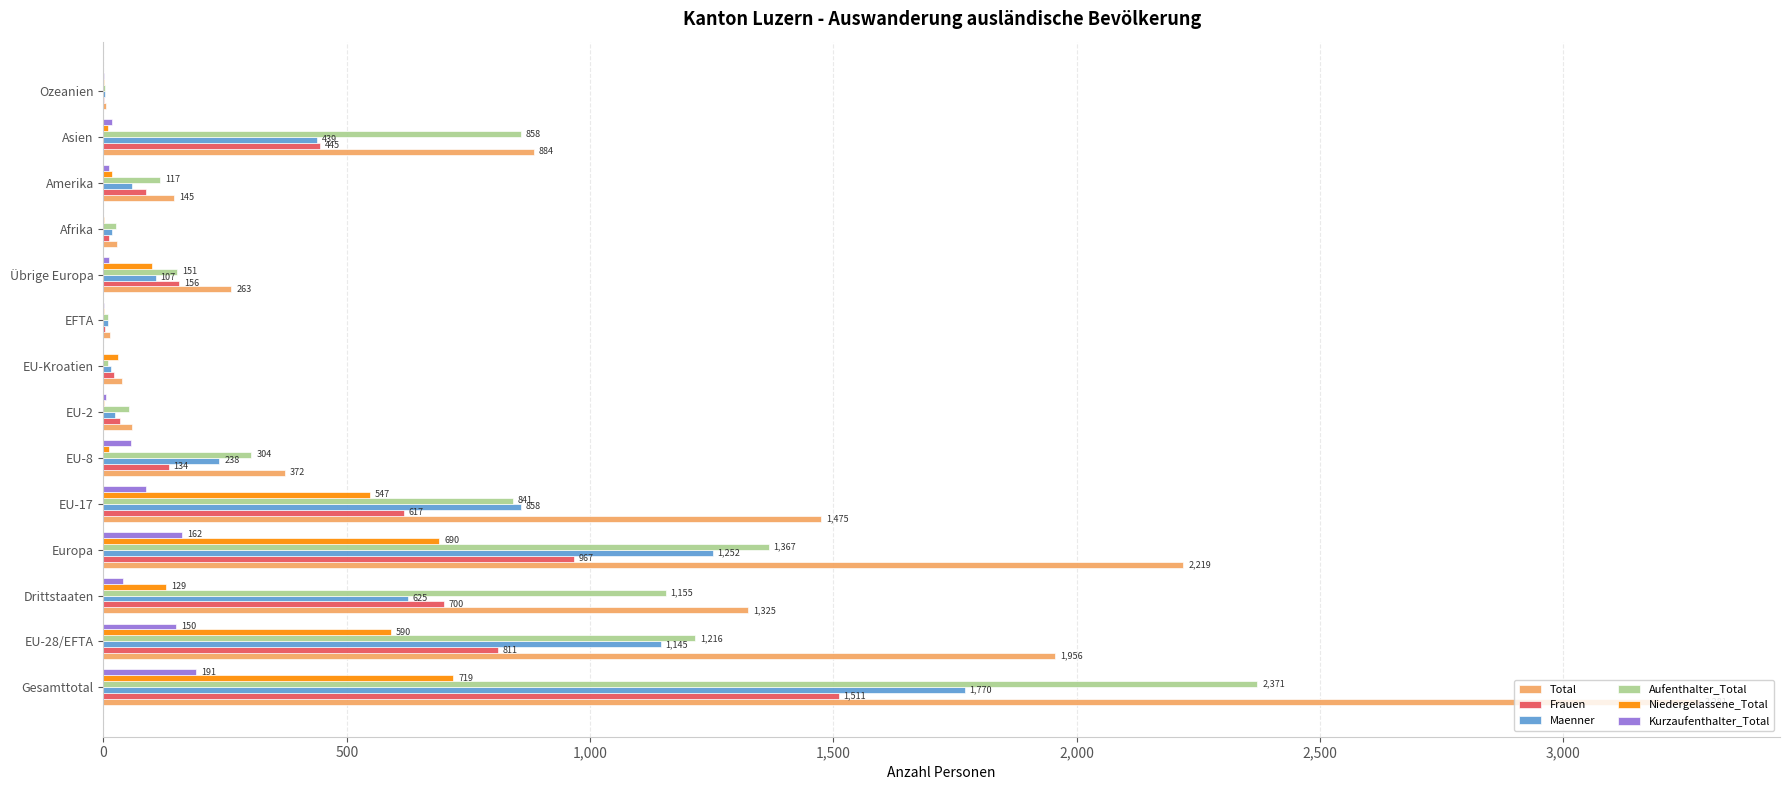

What value does the Kurzaufenthalter_Total series have at EU-8?

56